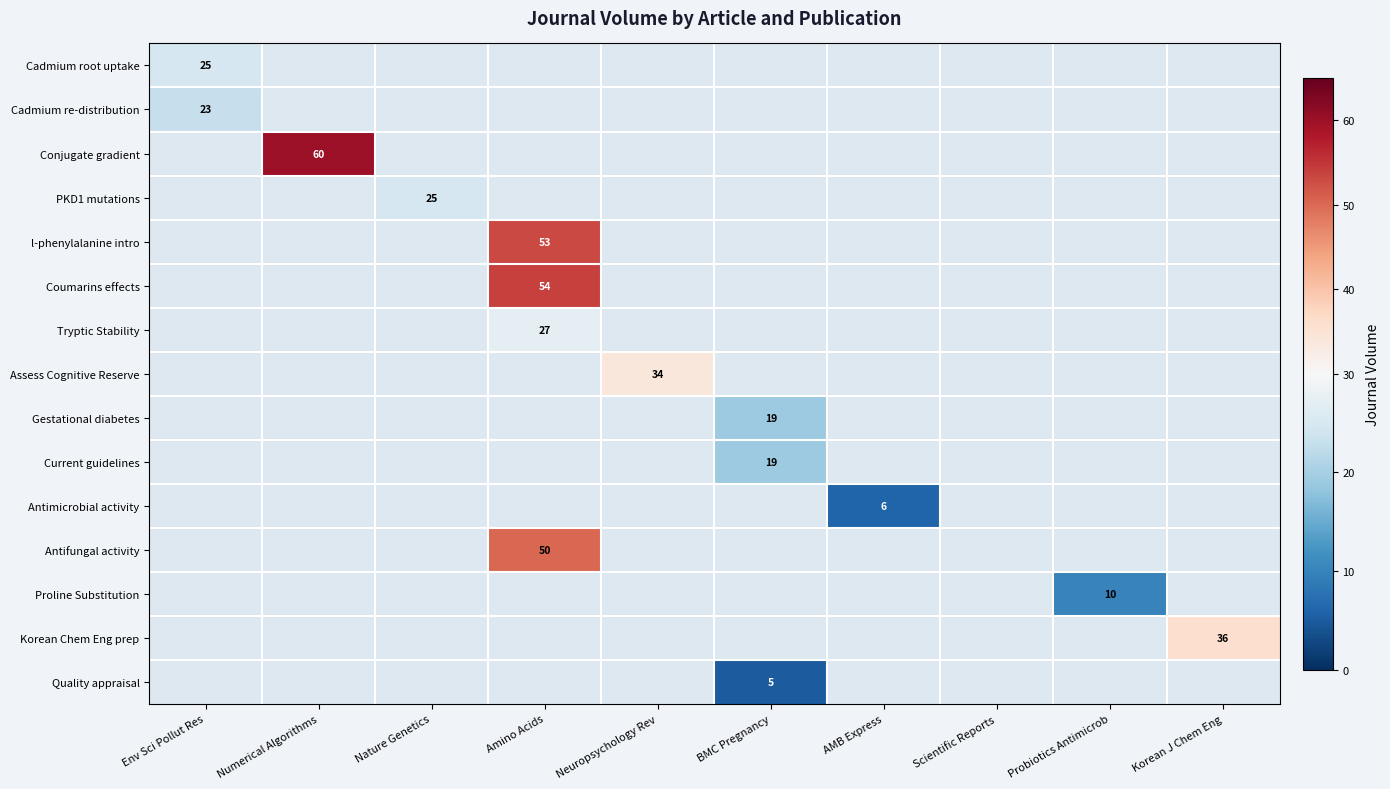

The value of Tryptic Stability at Amino Acids is 27. True or false?

True